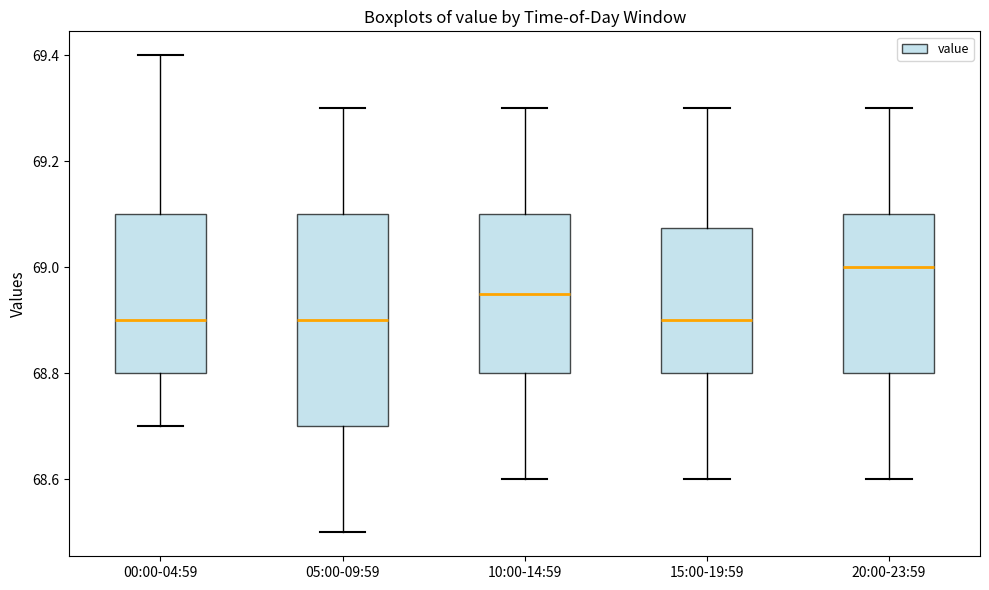

Which box is the tallest, from its lower edge to its upper edge?

05:00-09:59